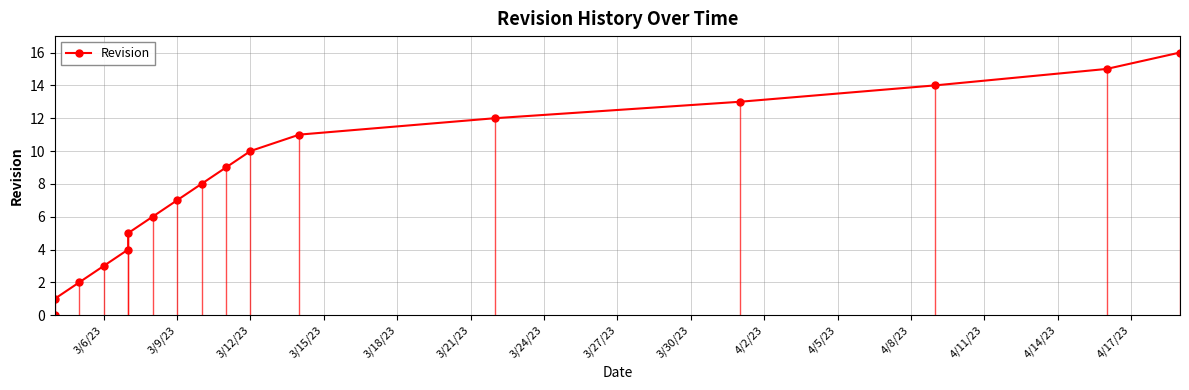

How many values are above zero?

16